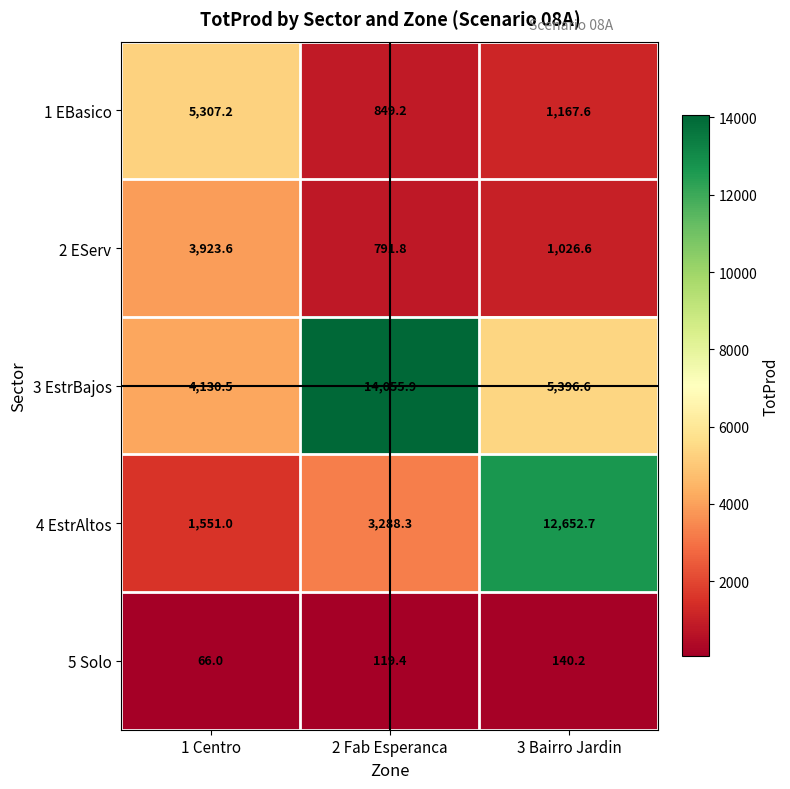

What is the difference between the maximum and minimum values in the 5 Solo series?

74.2